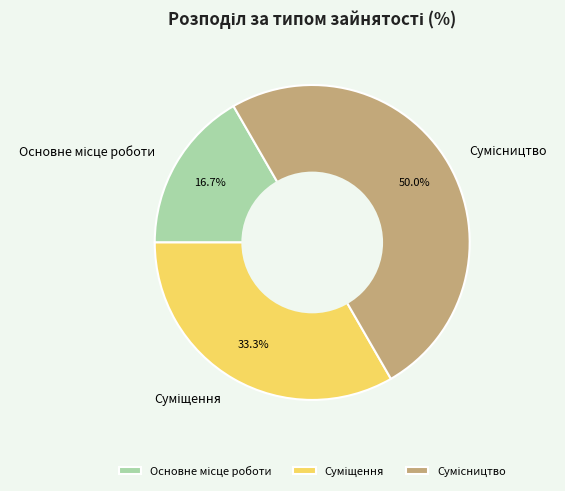

What is the smallest slice in the pie chart?

Основне місце роботи